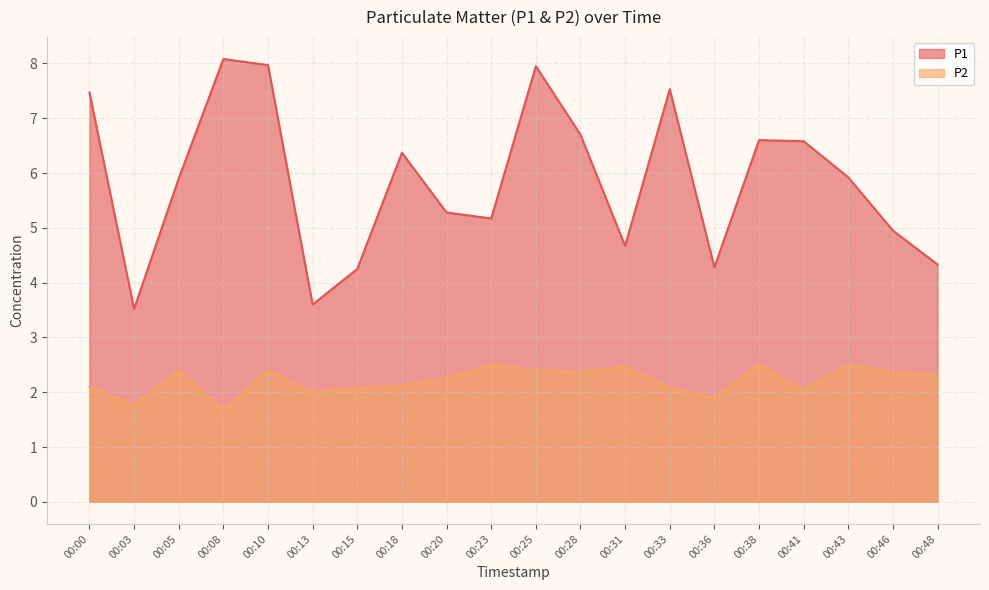

At how many categories does at least one series exceed 6?

9